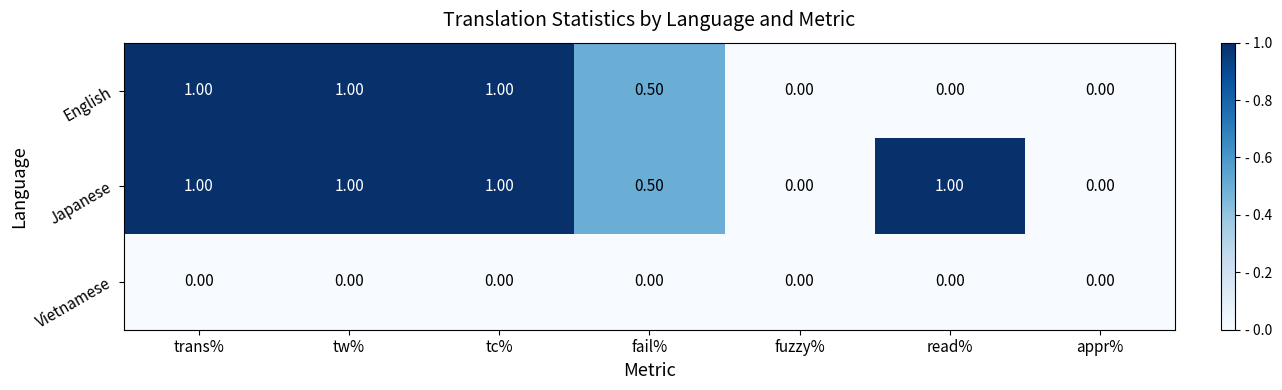

What is the difference between the English values at appr% and tc%?

1.0